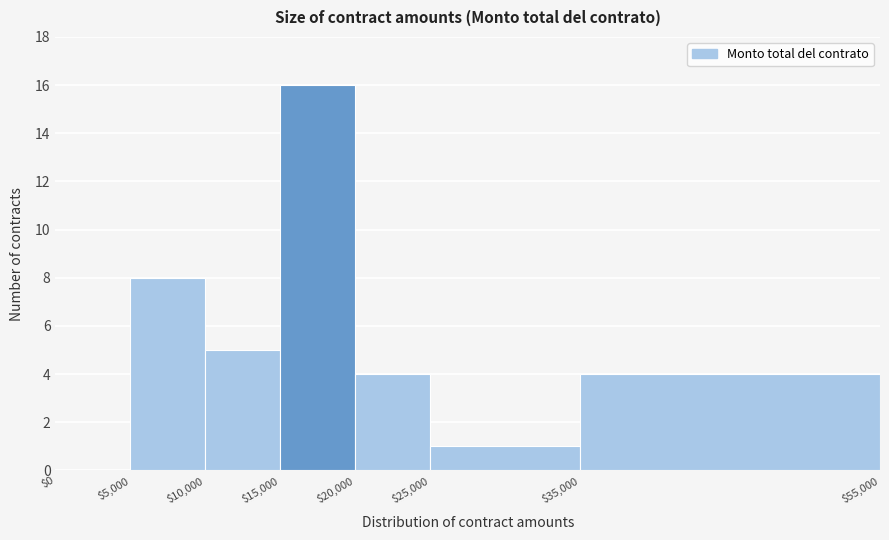

Reading left to right, list every bar in this chart as the range it spans on the x-axis followed by its height. The values are not printed on the chart, so give them approximately, as read against the axis.

$0 to $5,000: 0
$5,000 to $10,000: 8
$10,000 to $15,000: 5
$15,000 to $20,000: 16
$20,000 to $25,000: 4
$25,000 to $35,000: 1
$35,000 to $55,000: 4